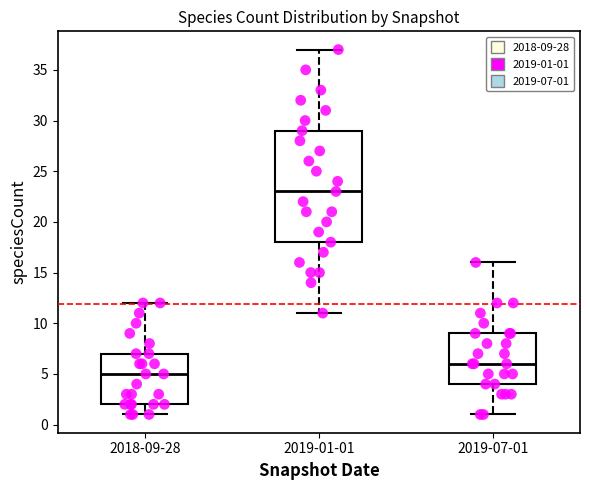

Which box is the tallest, from its lower edge to its upper edge?

2019-01-01